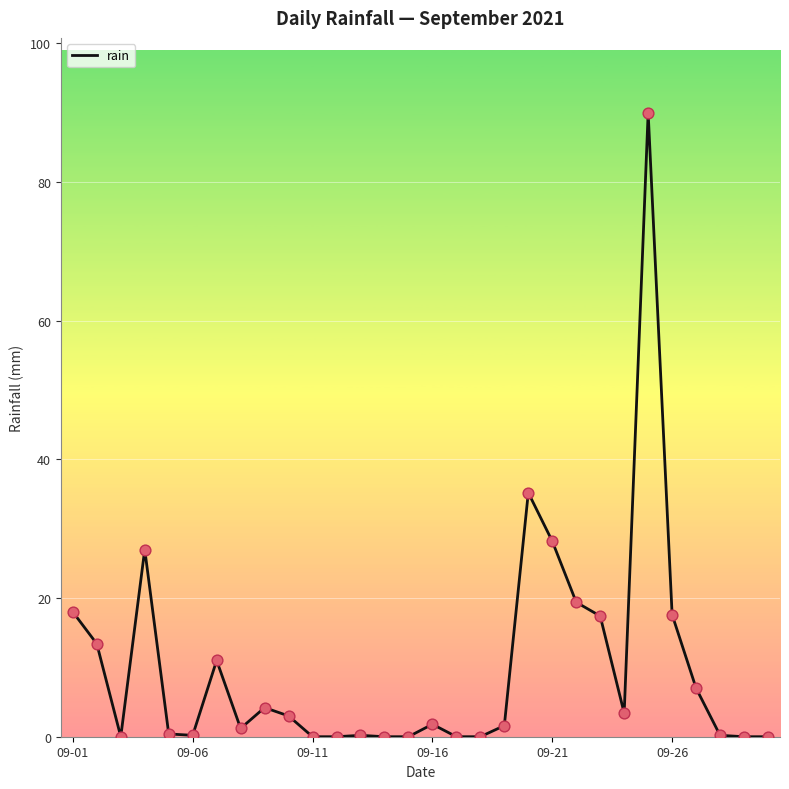

What is the greatest value displayed?

90.0